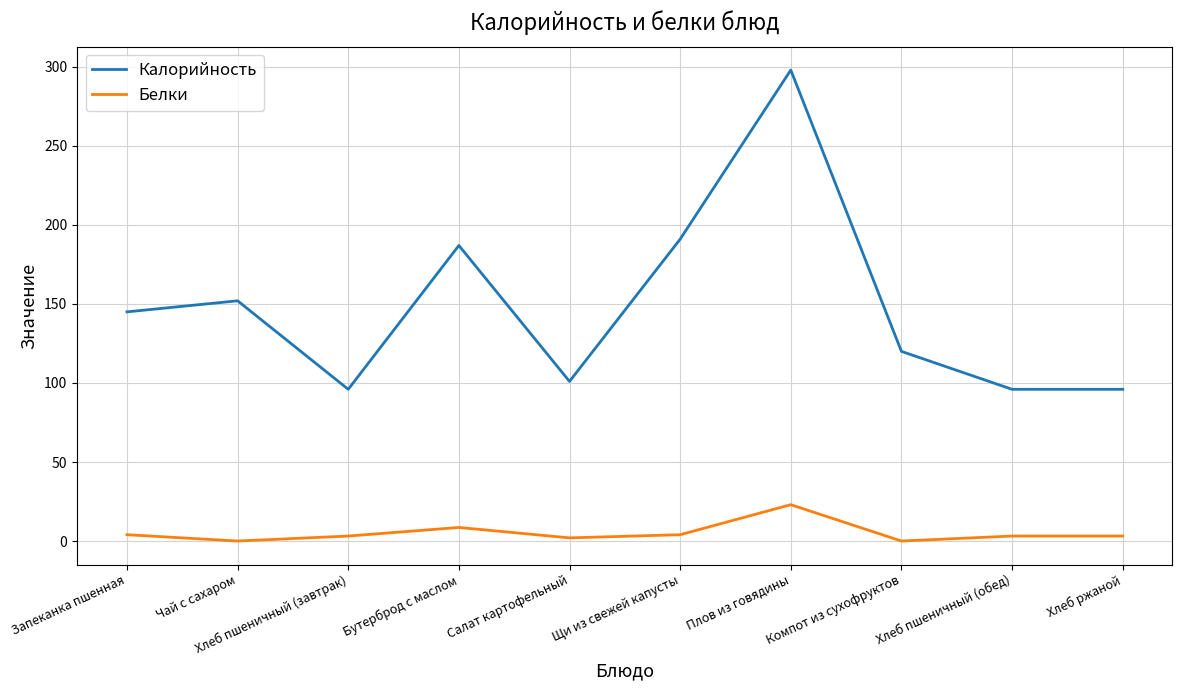

True or false: Белки and Калорийность intersect in this chart.

False